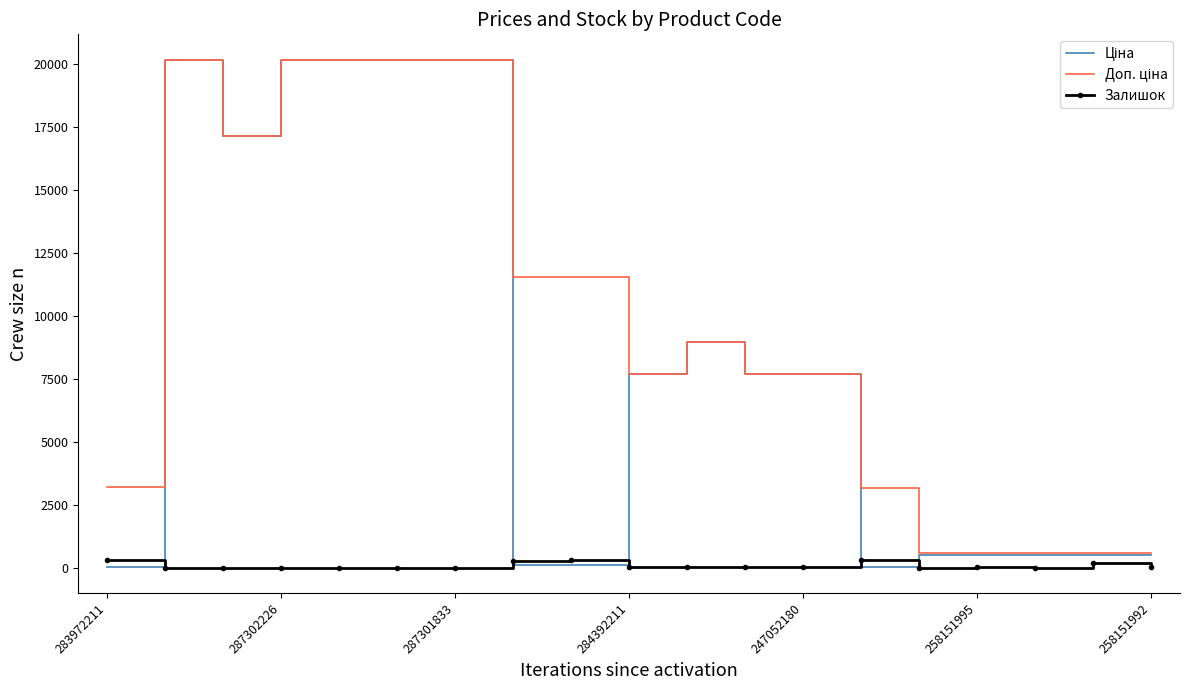

What is the greatest value displayed?

20186.0